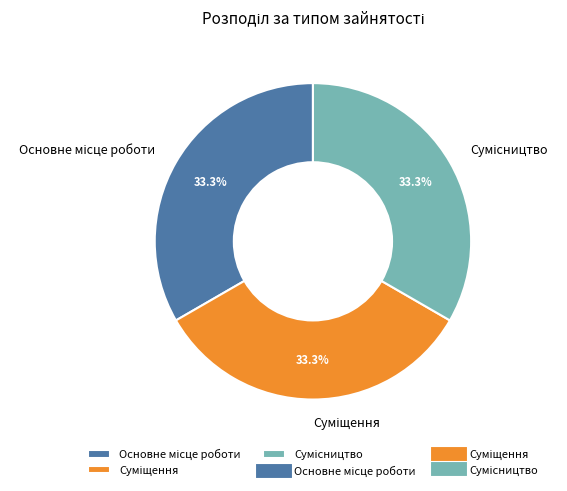

Is there any slice that represents more than half of the pie?

No